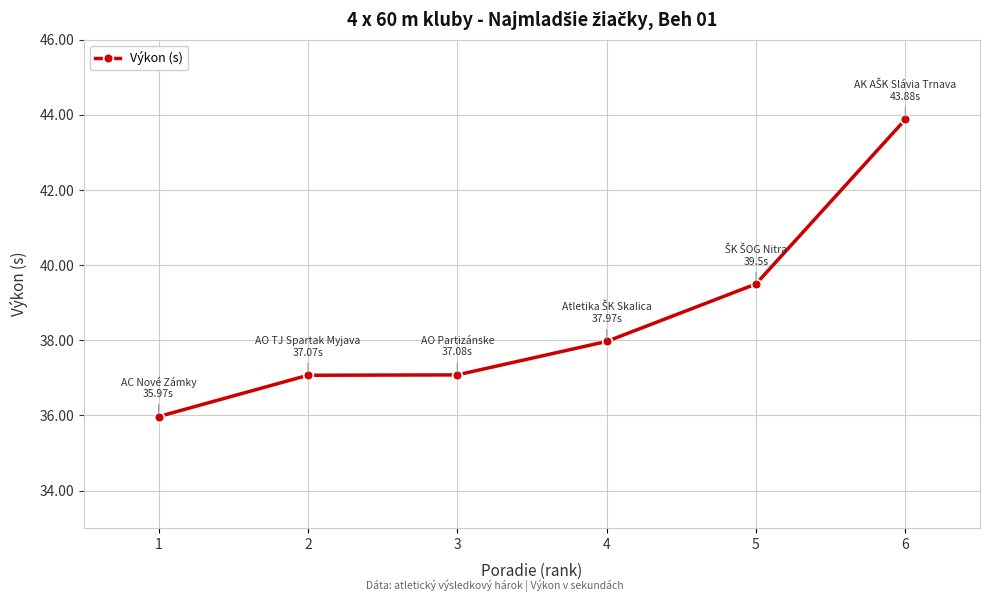

Count the number of categories in the chart.

6